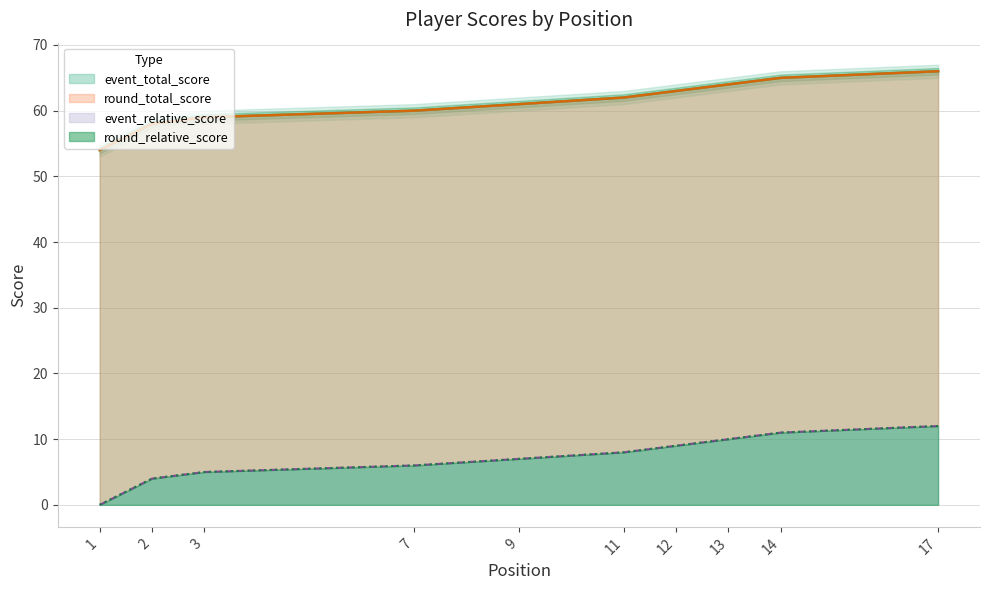

True or false: event_total_score and round_total_score cross at least once.

False